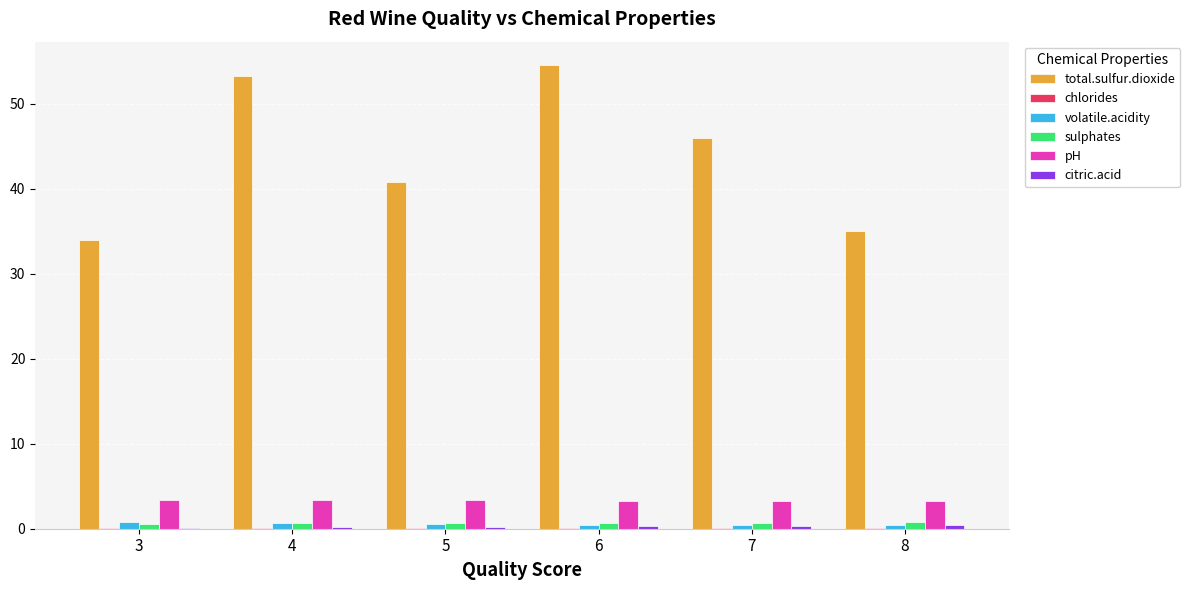

Which series has the largest total across all categories?

total.sulfur.dioxide